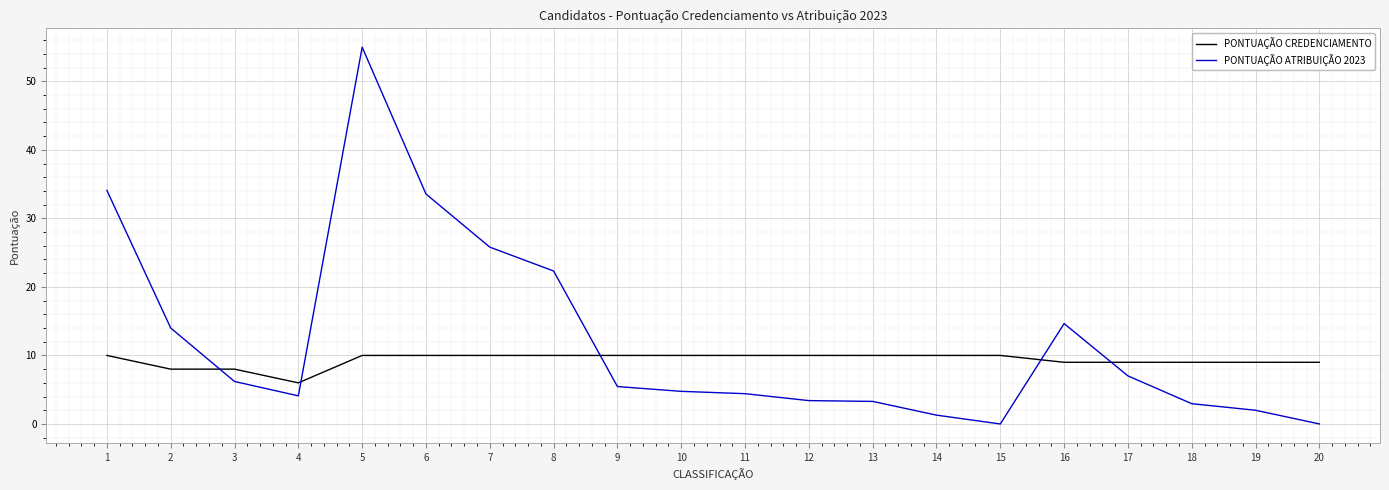

Rank the series by their maximum value, from highest to lowest.

PONTUAÇÃO ATRIBUIÇÃO 2023, PONTUAÇÃO CREDENCIAMENTO